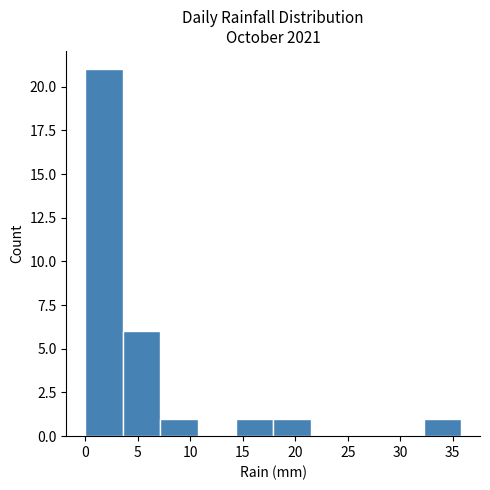

Reading left to right, transcribe this chart: for each bar, give the range it covers on the x-axis and its height. Neither the bar edges nor the heights are printed on the chart, so give them approximately, as read against the axes.

0.0 to 3.5: 21
3.5 to 7.0: 6
7.0 to 10.5: 1
10.5 to 14.5: 0
14.5 to 18.0: 1
18.0 to 21.5: 1
21.5 to 25.0: 0
25.0 to 28.5: 0
28.5 to 32.0: 0
32.0 to 36.0: 1